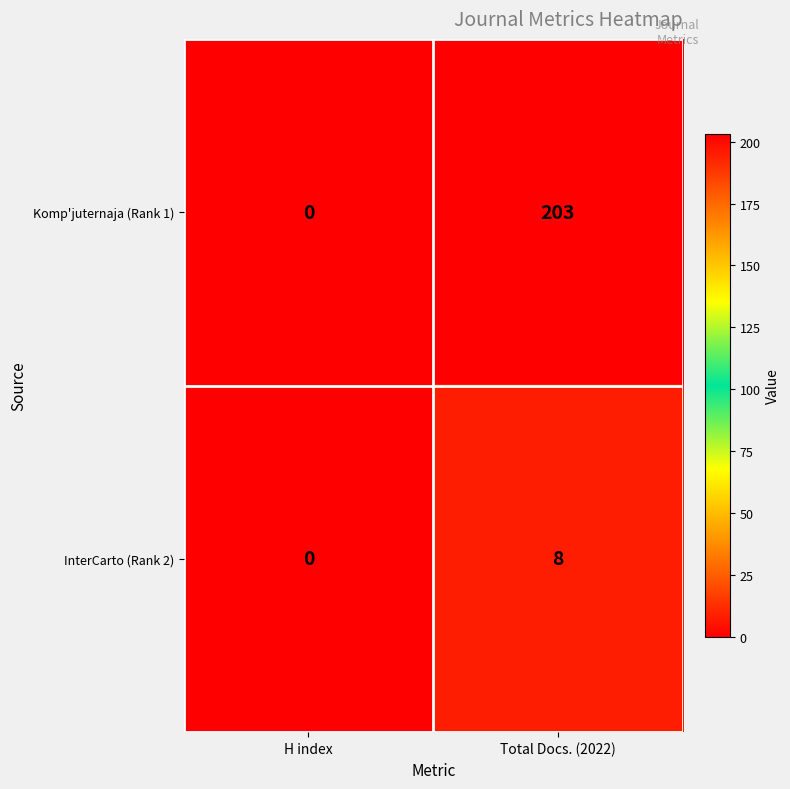

Which series has the largest total across all categories?

Komp'juternaja (Rank 1)